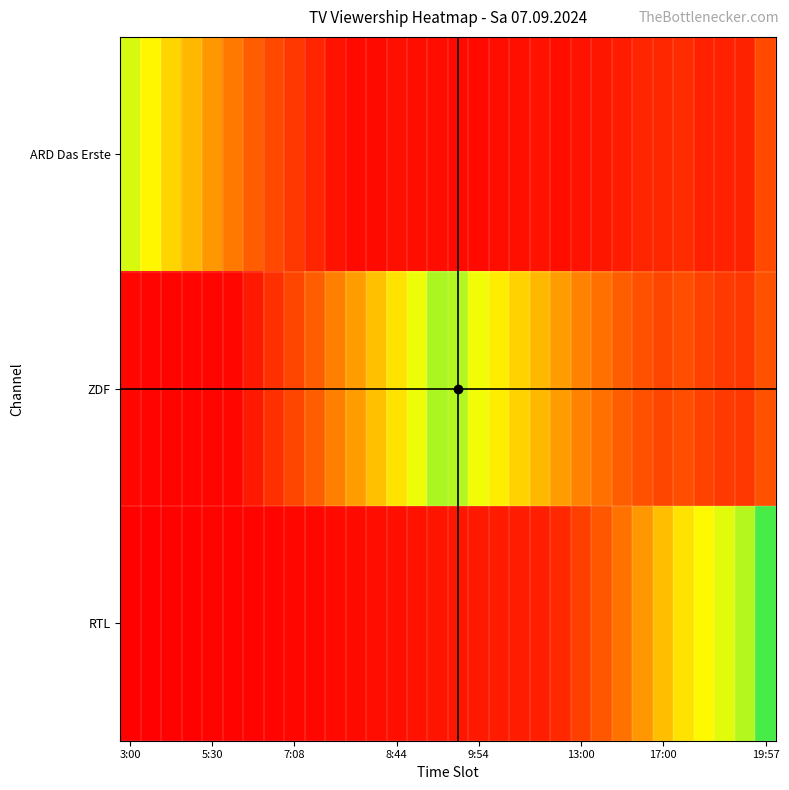

At how many categories does at least one series exceed 0?

32